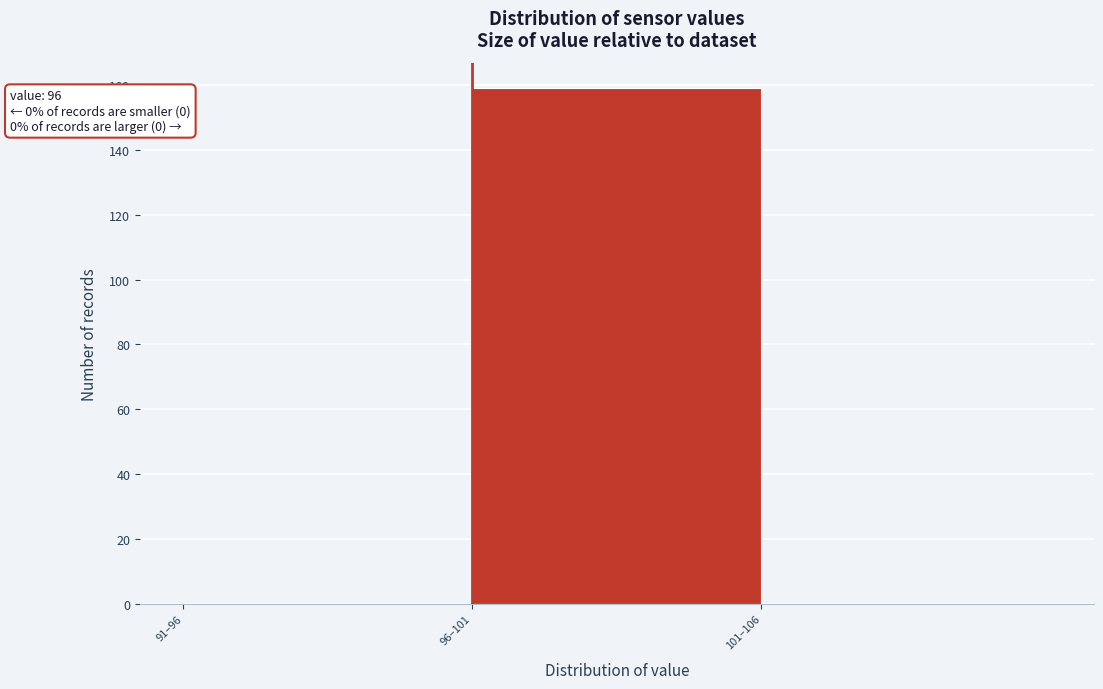

Reading left to right, list all the values displayed in this chart.

91–96=0	96–101=159	101–106=0